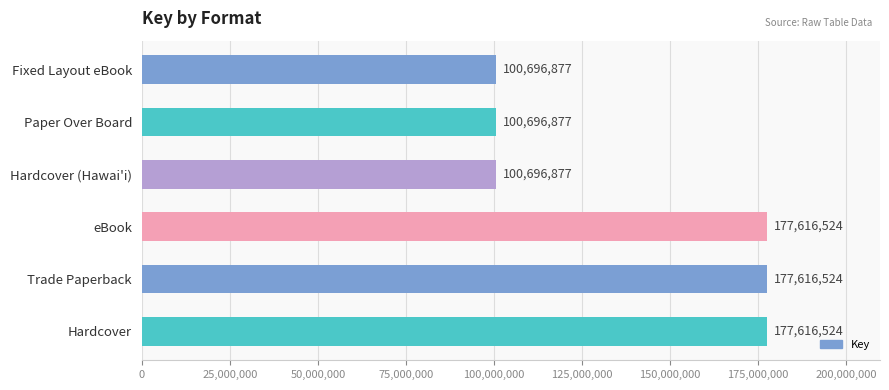

Reading bottom to top, what are all the values shown in this chart?

Hardcover=177616524	Trade Paperback=177616524	eBook=177616524	Hardcover (Hawai'i)=100696877	Paper Over Board=100696877	Fixed Layout eBook=100696877